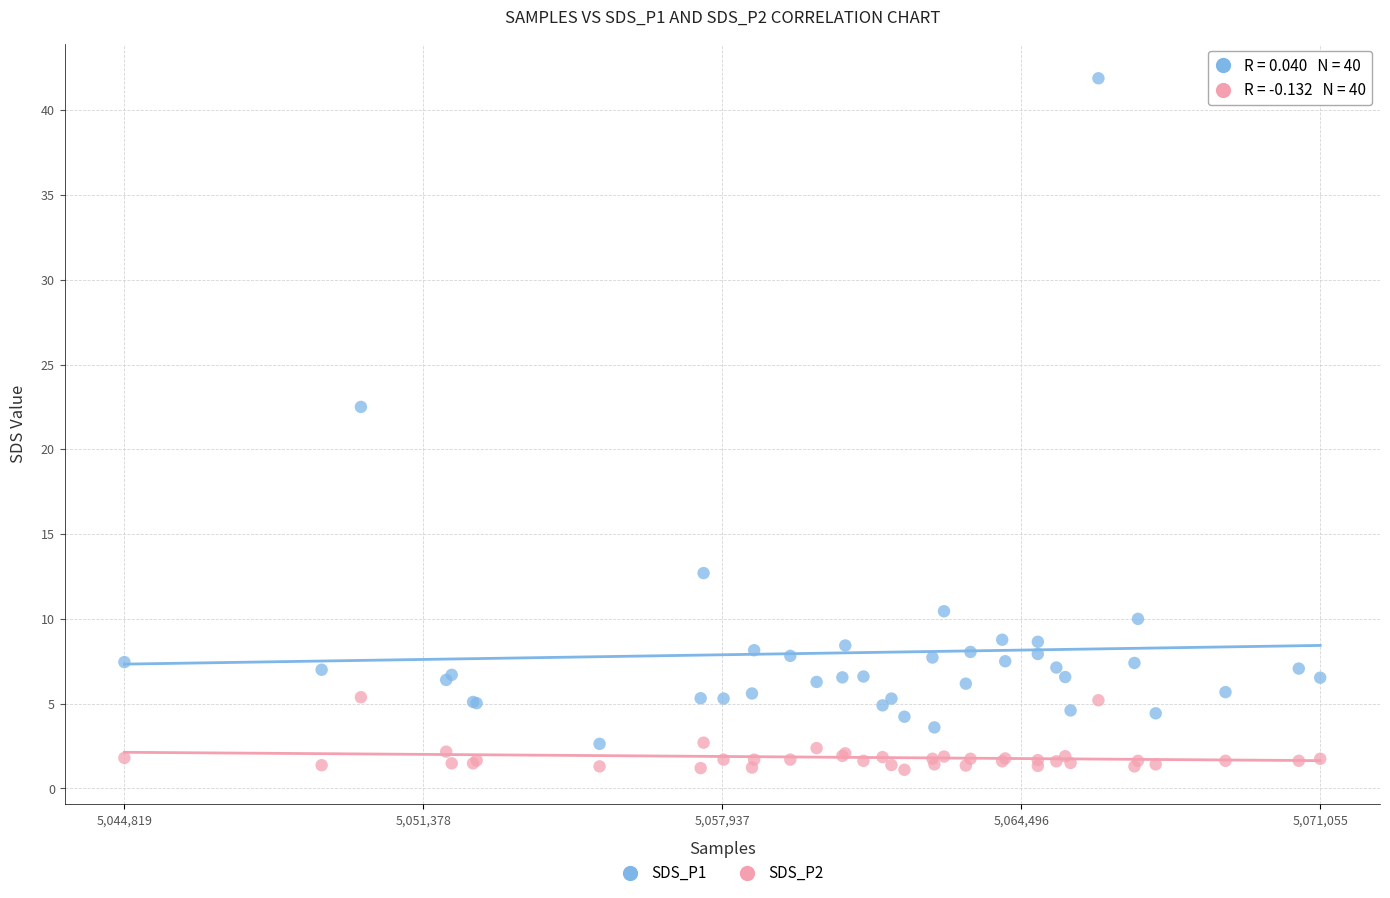

Which series contains the highest Y value?

SDS_P1